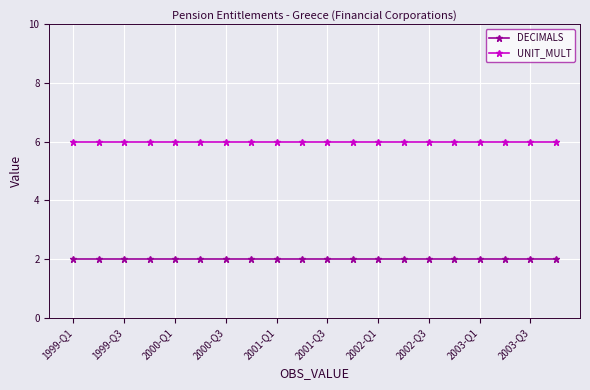

What is the minimum value for UNIT_MULT?

6